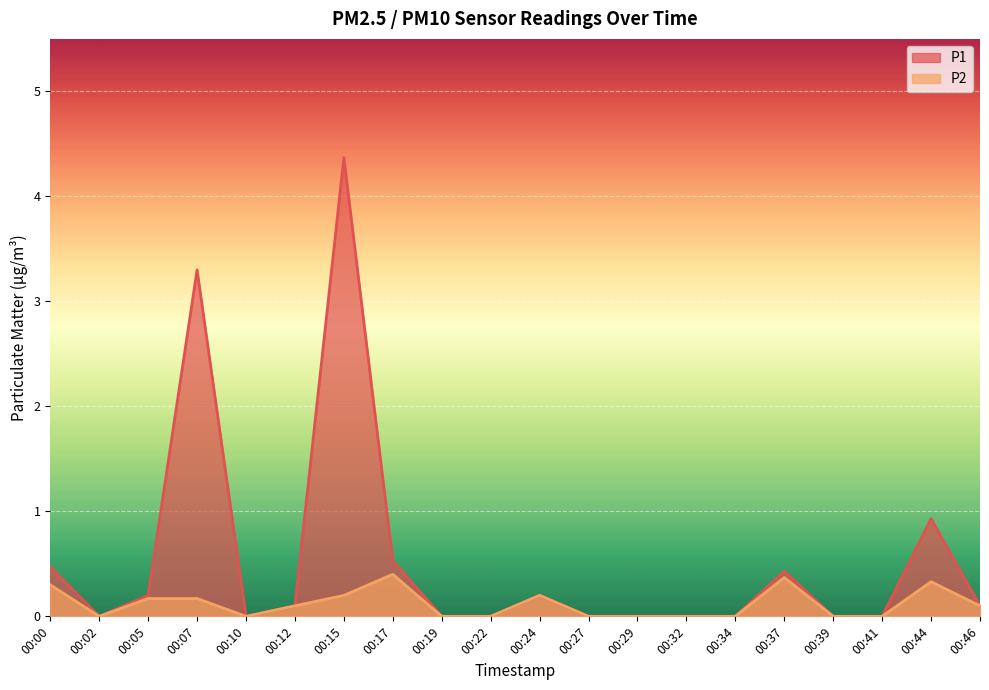

Reading left to right, list all the values displayed in this chart.

P1: 0.5	0.0	0.2	3.3	0.0	0.1	4.4	0.5	0.0	0.0	0.2	0.0	0.0	0.0	0.0	0.4	0.0	0.0	0.9	0.1
P2: 0.3	0.0	0.2	0.2	0.0	0.1	0.2	0.4	0.0	0.0	0.2	0.0	0.0	0.0	0.0	0.4	0.0	0.0	0.3	0.1